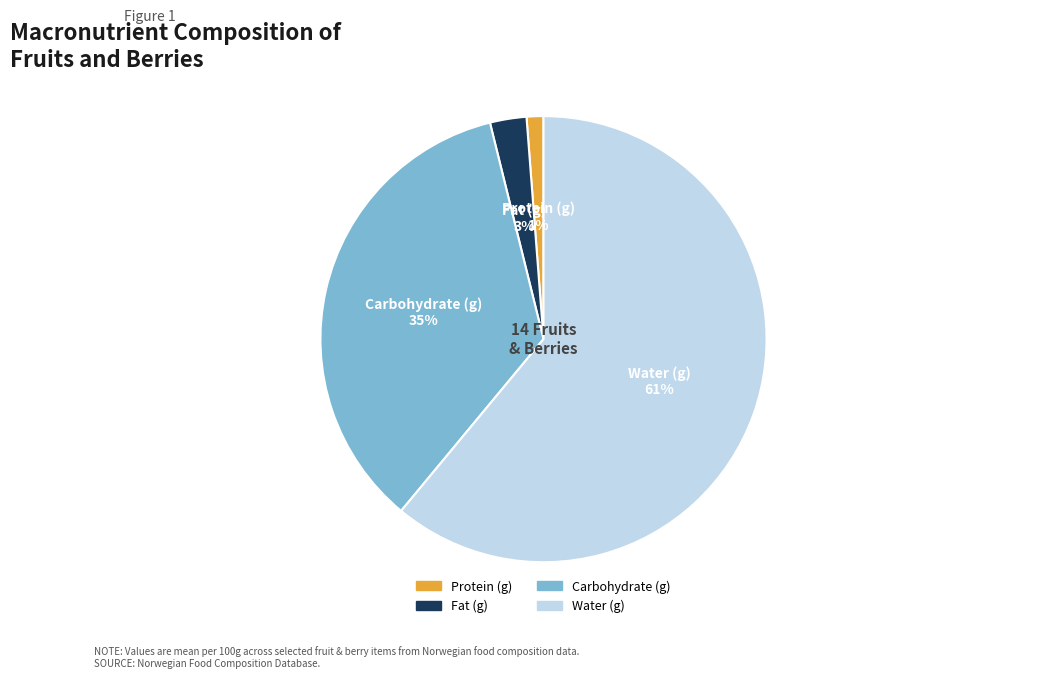

Does any single category account for the majority?

Yes